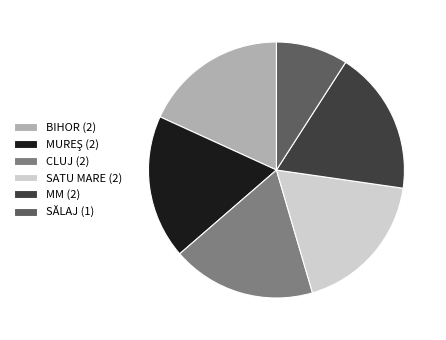

Is it true that SĂLAJ is 1% of the pie?

False